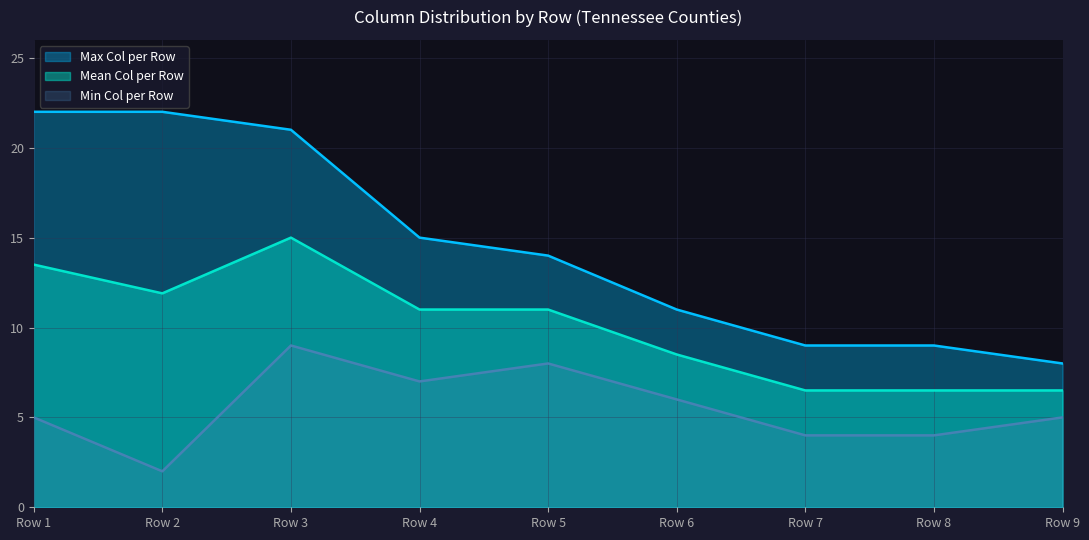

Is the value of Mean Col per Row at Row 6 greater than the value of Min Col per Row at Row 6?

Yes